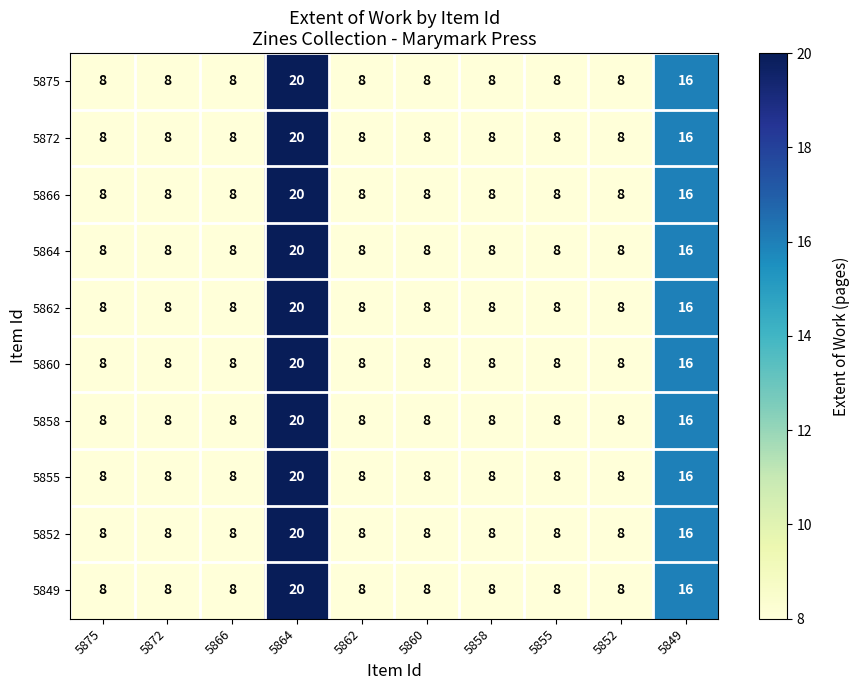

At how many categories does at least one series exceed 17?

1